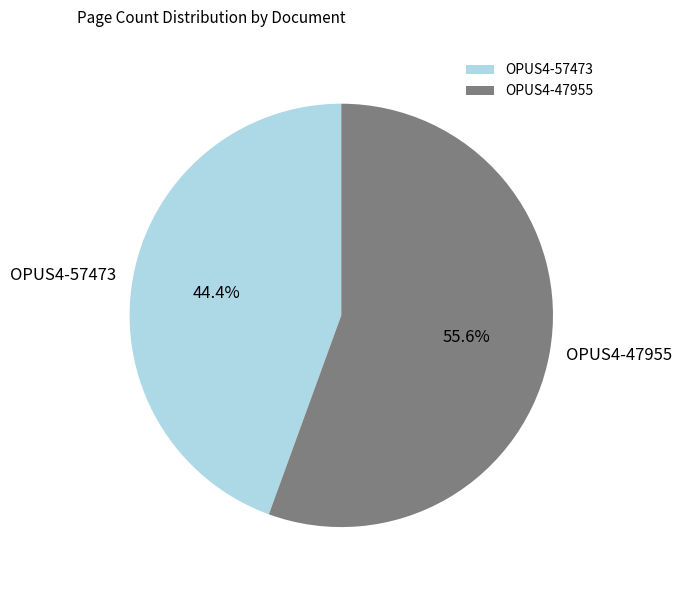

Which category has the biggest portion of the pie?

OPUS4-47955